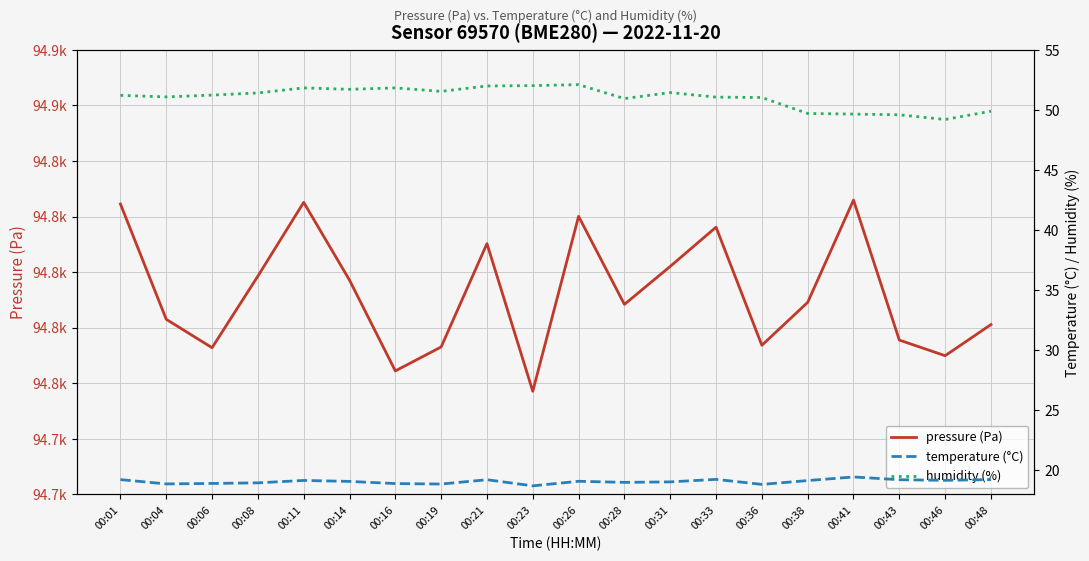

How many values in the temperature (°C) series are below 19?

7